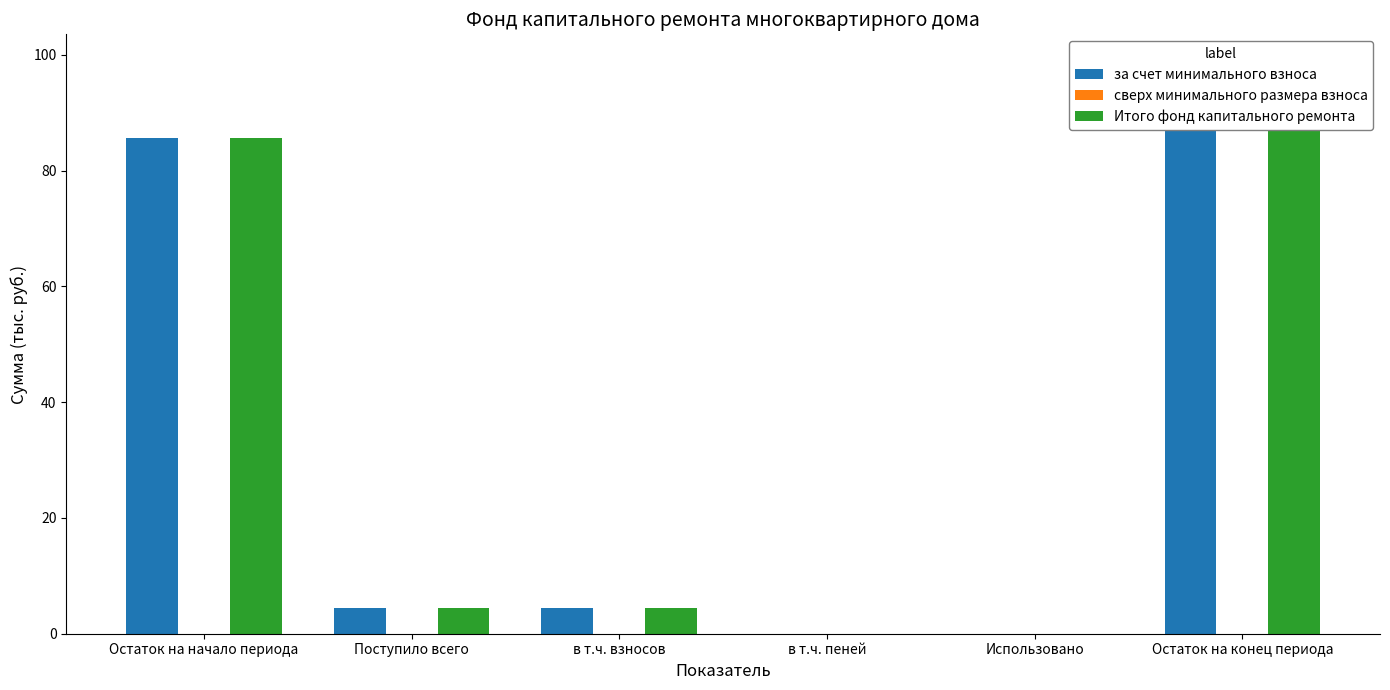

Reading right to left, transcribe all the data shown in this chart.

за счет минимального взноса: 90.0	0.0	0.0	4.5	4.5	85.5
сверх минимального размера взноса: 0.0	0.0	0.0	0.0	0.0	0.0
Итого фонд капитального ремонта: 90.0	0.0	0.0	4.5	4.5	85.5